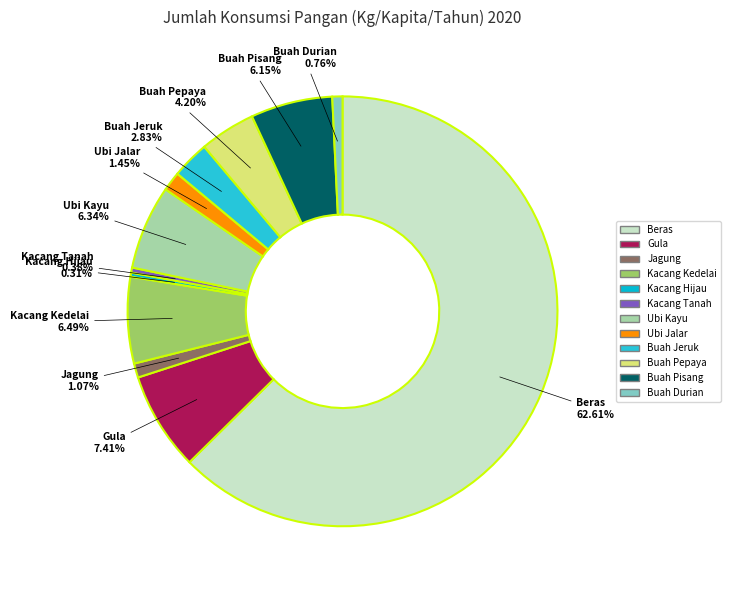

Between Ubi Kayu and Kacang Tanah, which is larger?

Ubi Kayu